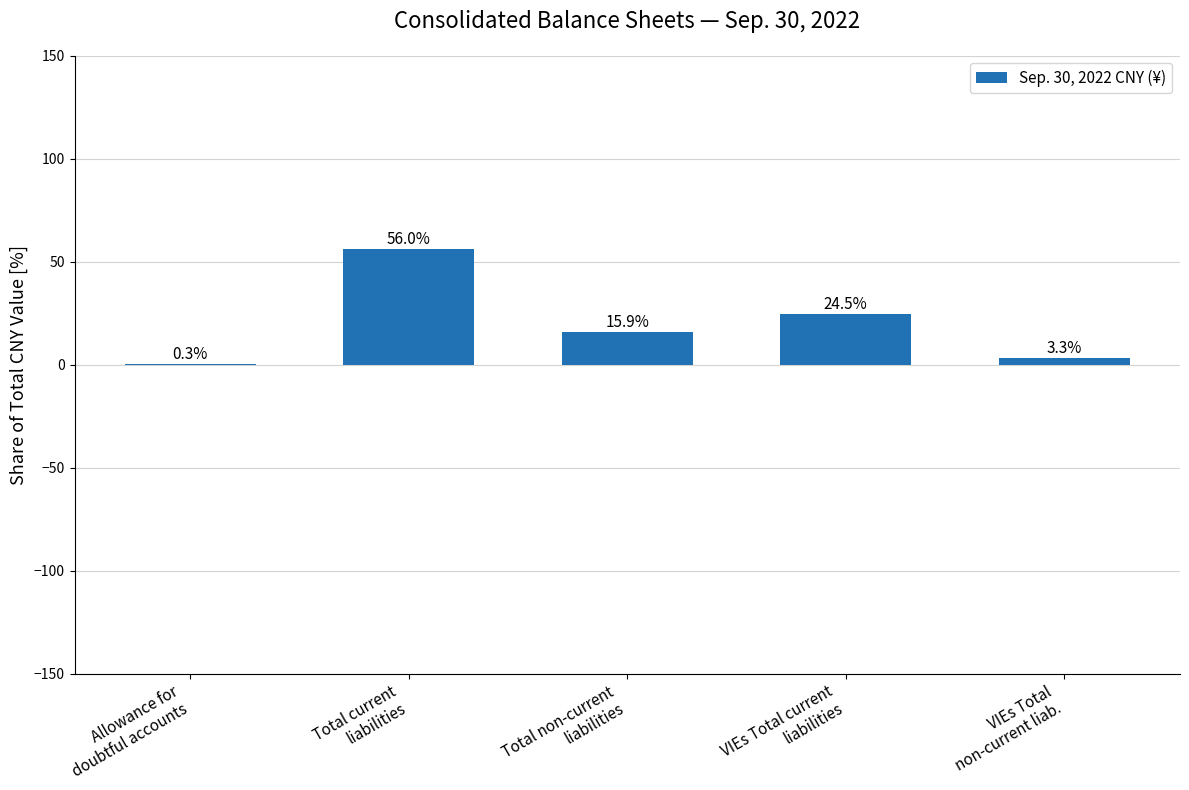

What is the sum of all values?

100.0